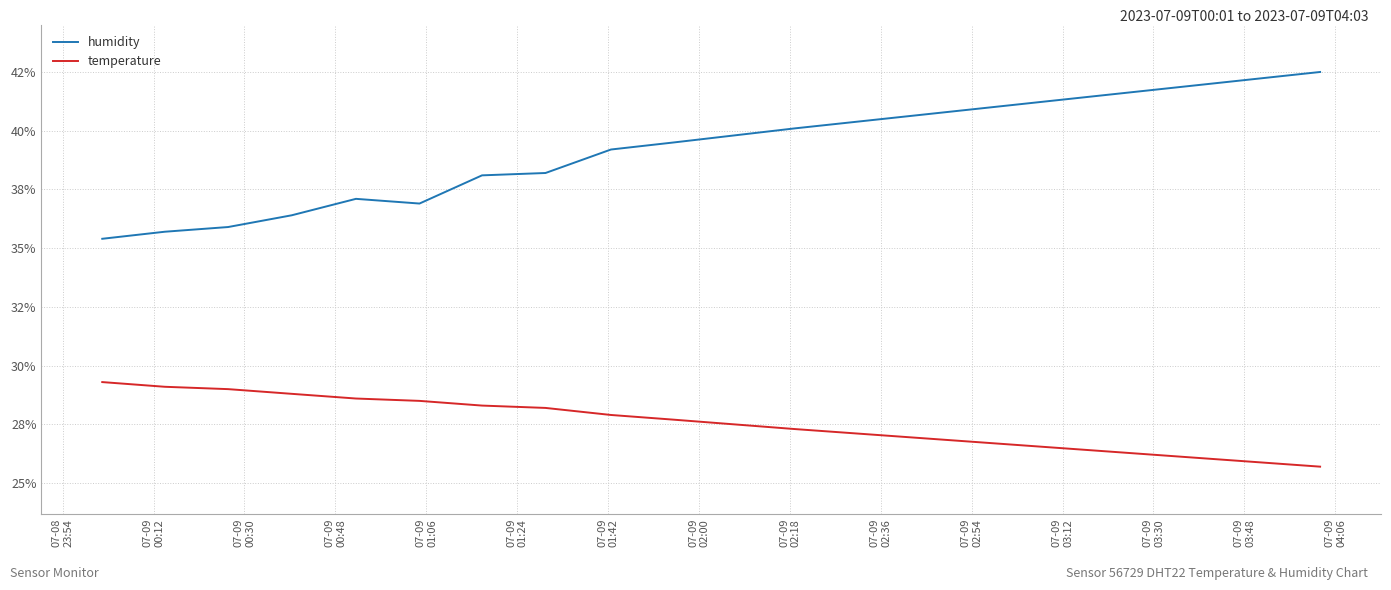

List the series in order of their peak value, lowest first.

temperature, humidity